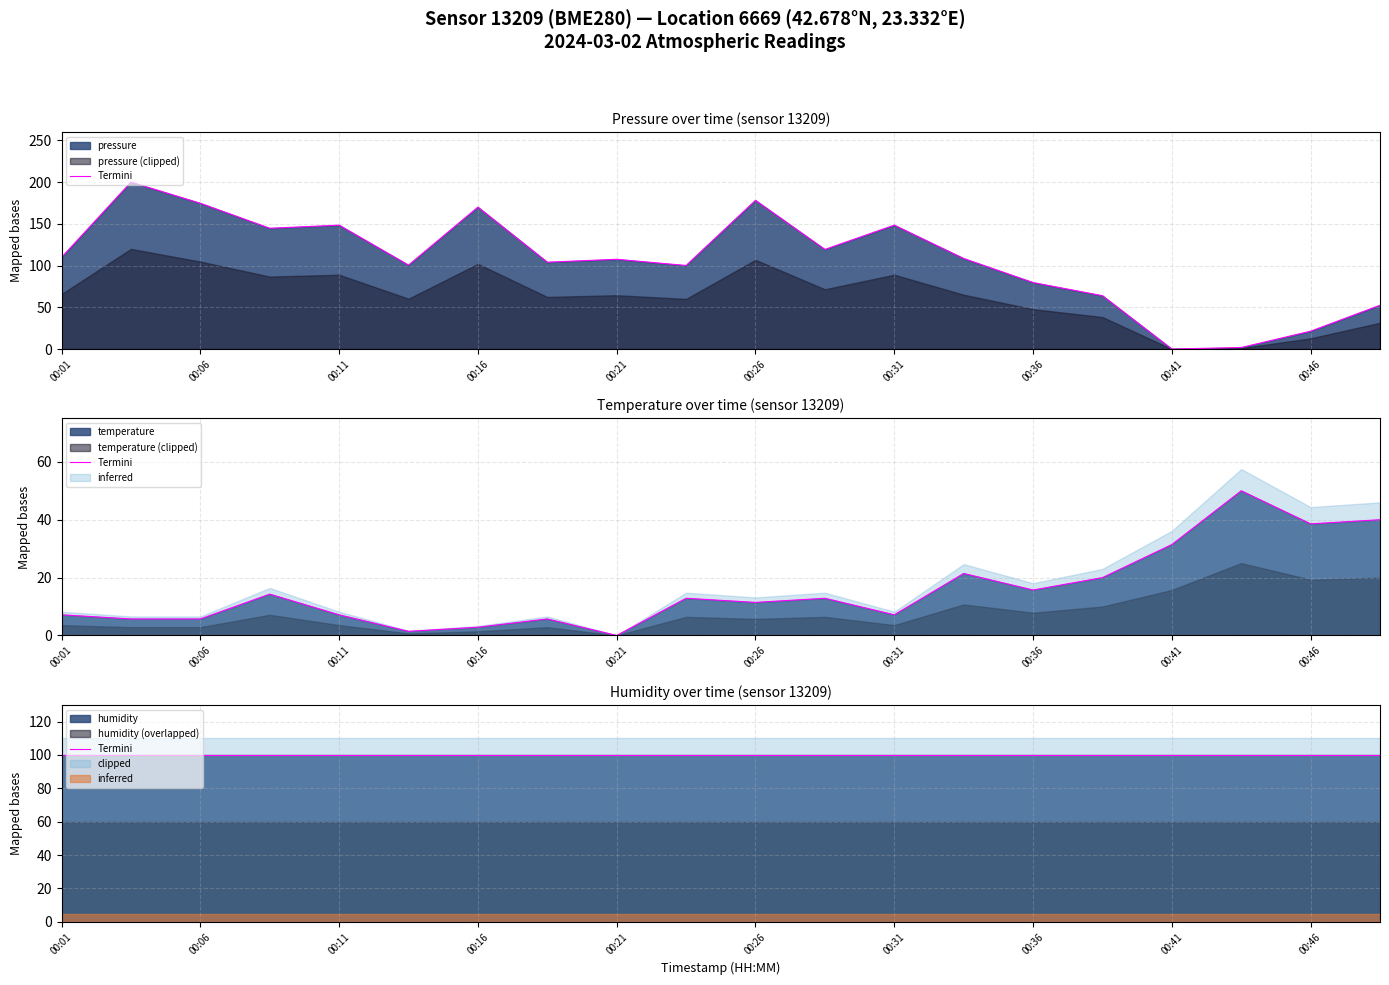

The value of pressure at 00:01 is 75.2. True or false?

False